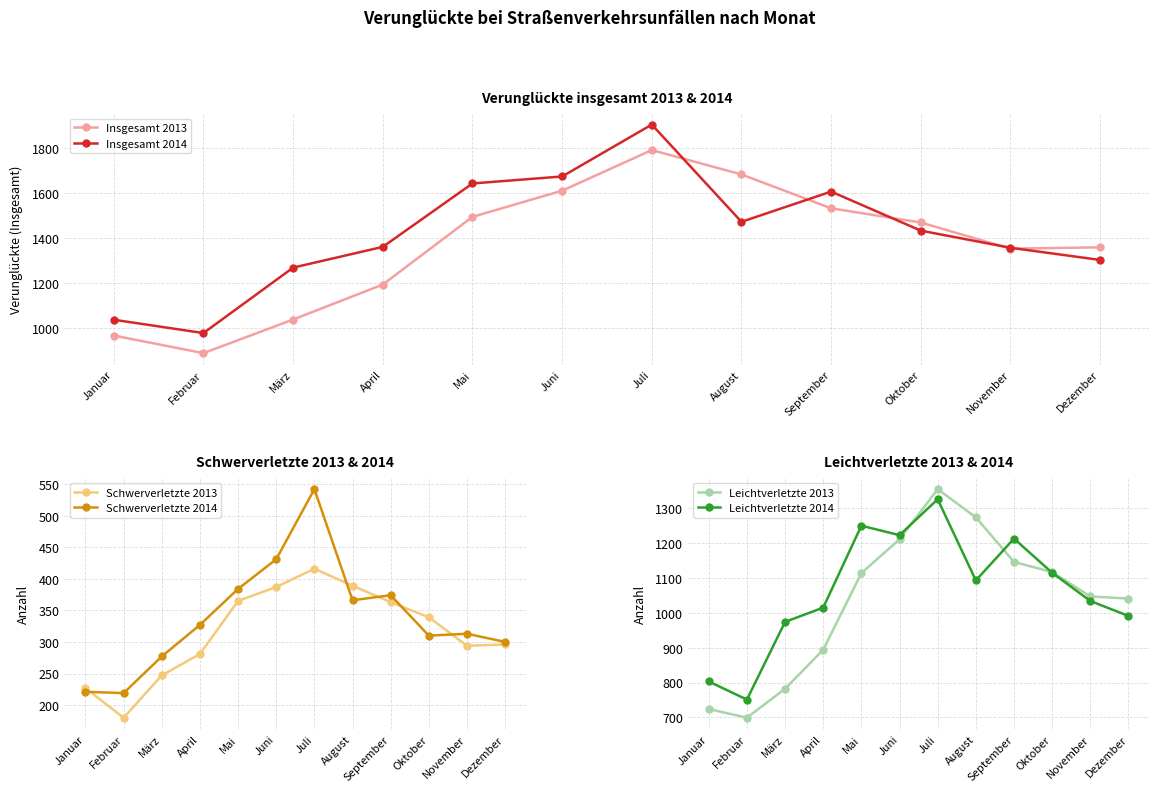

Reading left to right, list all the values displayed in this chart.

Insgesamt 2013: 968	890	1039	1194	1494	1610	1790	1682	1532	1469	1353	1359
Insgesamt 2014: 1038	979	1269	1361	1642	1673	1903	1472	1606	1433	1357	1303
Schwerverletzte 2013: 227	180	247	281	365	387	416	389	363	339	294	296
Schwerverletzte 2014: 221	219	277	327	384	431	542	366	374	310	313	300
Leichtverletzte 2013: 724	699	782	894	1114	1211	1355	1274	1146	1117	1047	1041
Leichtverletzte 2014: 803	751	974	1015	1250	1223	1326	1093	1213	1115	1034	991